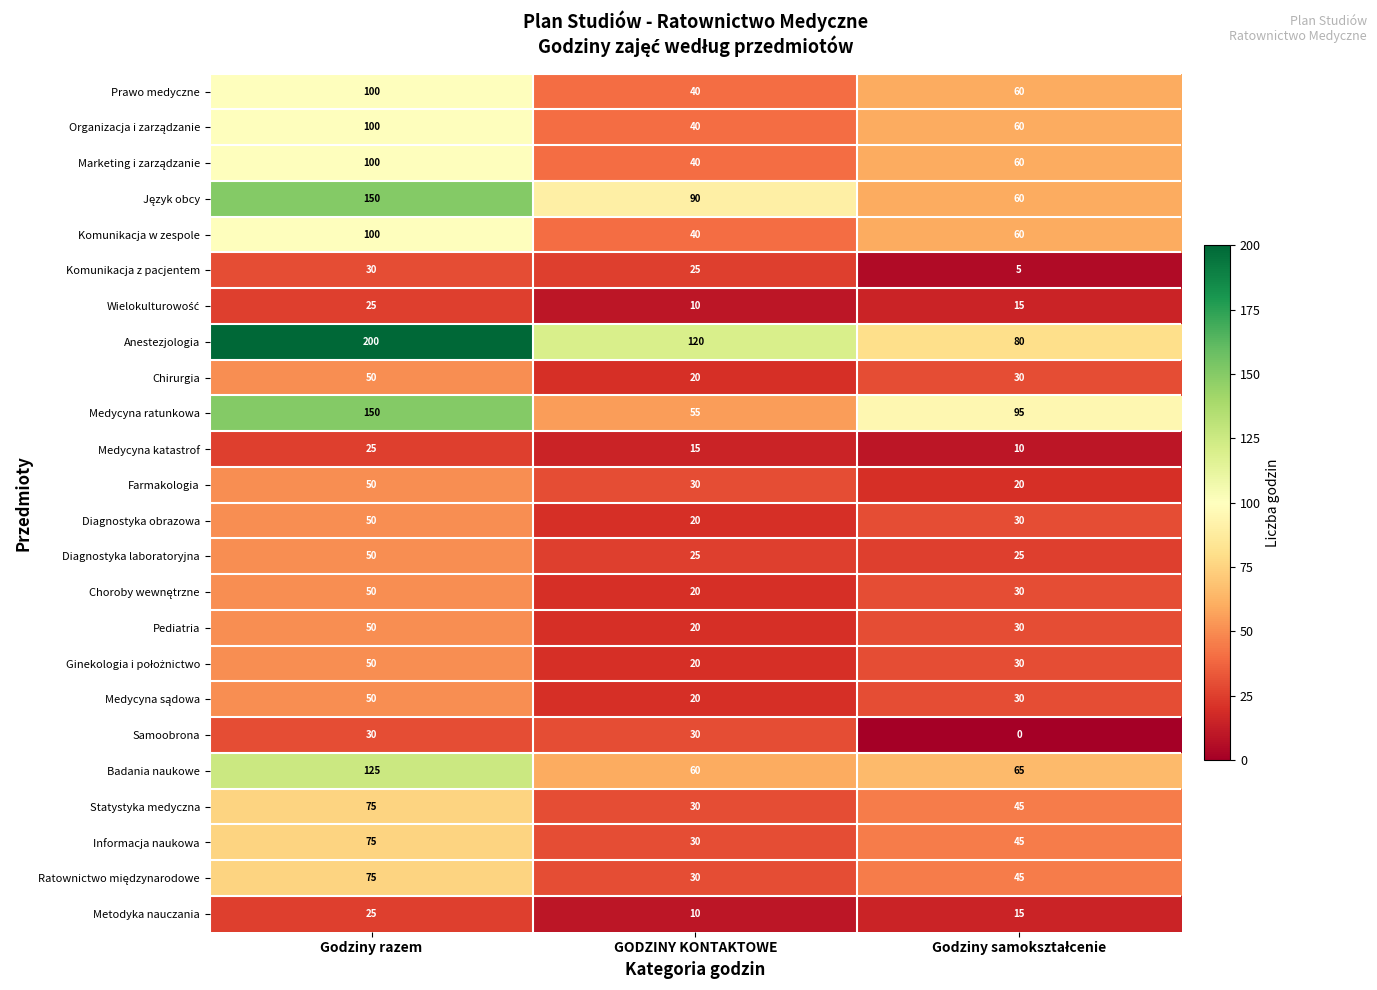

What is the maximum value shown in the chart?

200